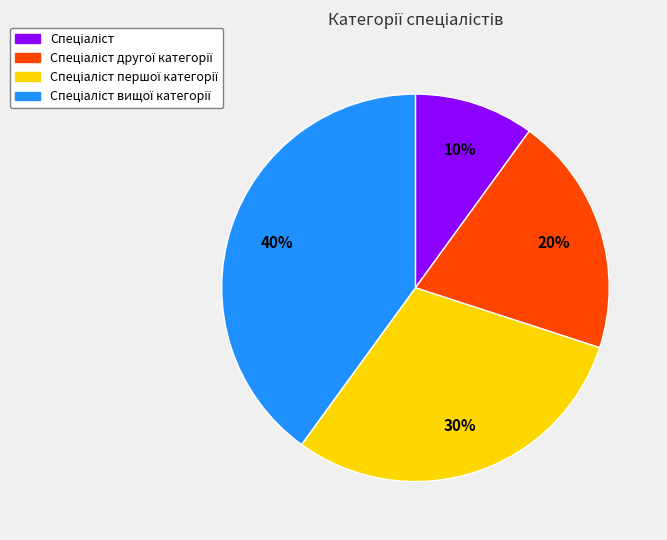

Count the number of slices in the pie.

4